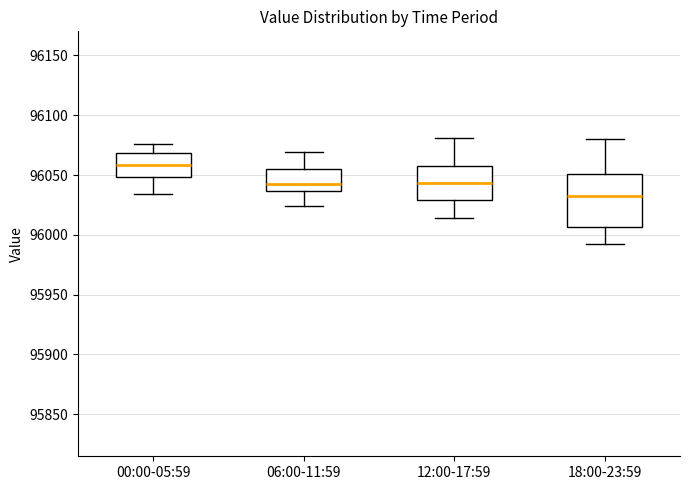

Reading left to right, transcribe this box plot: for each box, give where its median line is, the range the box spans, and where its two whiskers end, as read against the y-axis. The values are not printed on the chart, so give them approximately, as read against the axis.

00:00-05:59: median 96060, box 96050 to 96070, whiskers 96035 to 96075
06:00-11:59: median 96040, box 96035 to 96055, whiskers 96025 to 96070
12:00-17:59: median 96045, box 96030 to 96060, whiskers 96015 to 96080
18:00-23:59: median 96035, box 96005 to 96050, whiskers 95990 to 96080